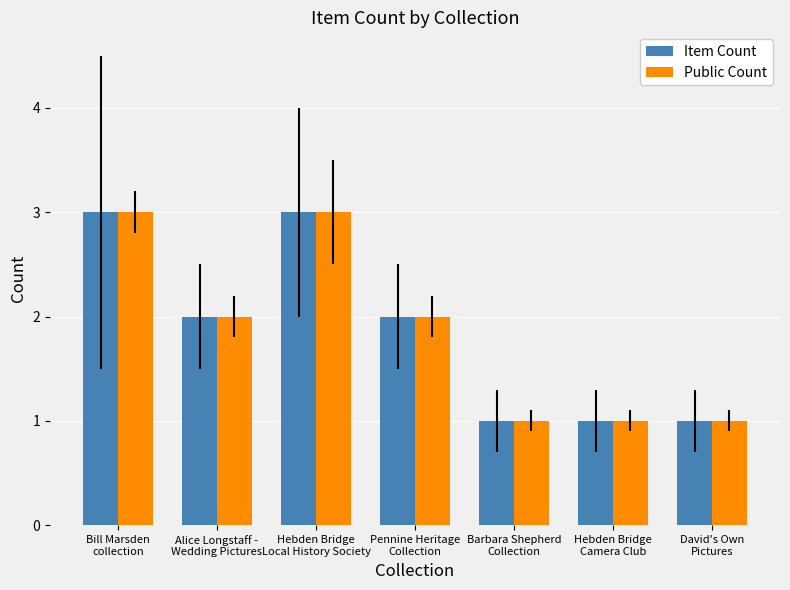

What is the greatest value displayed?

3